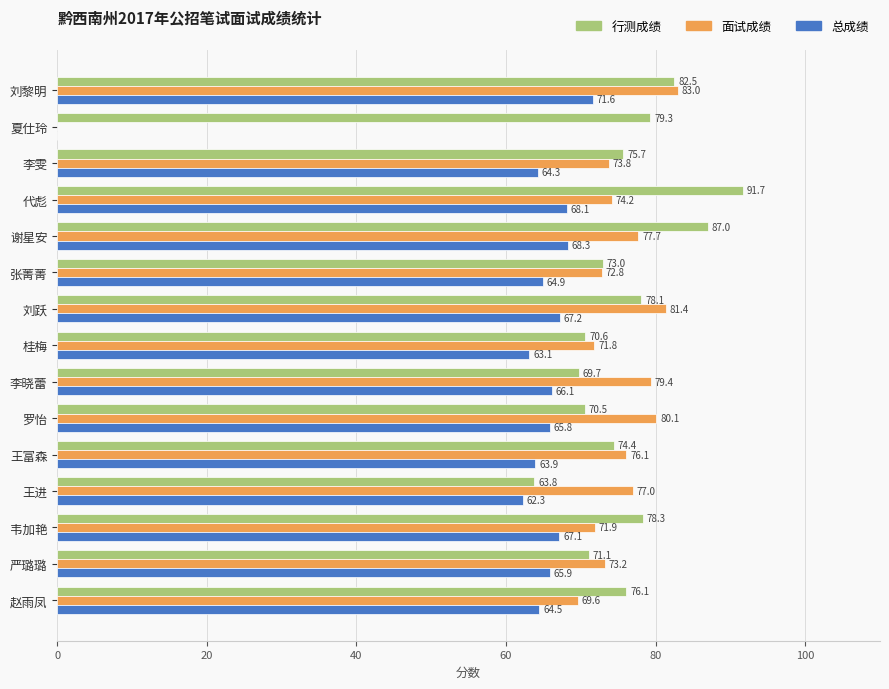

Which series has the widest spread of values?

面试成绩